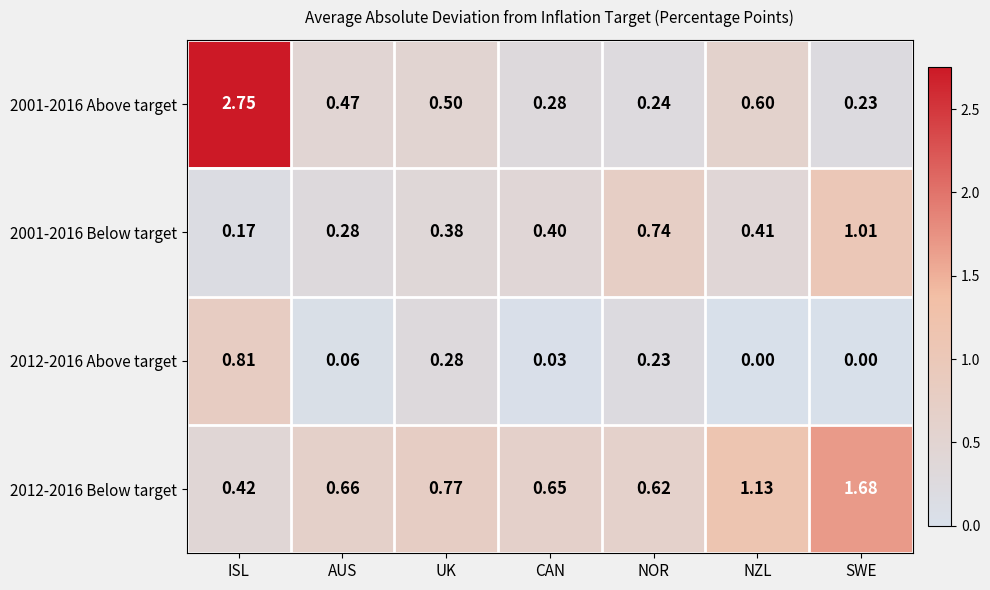

How many data points does each series have?

7